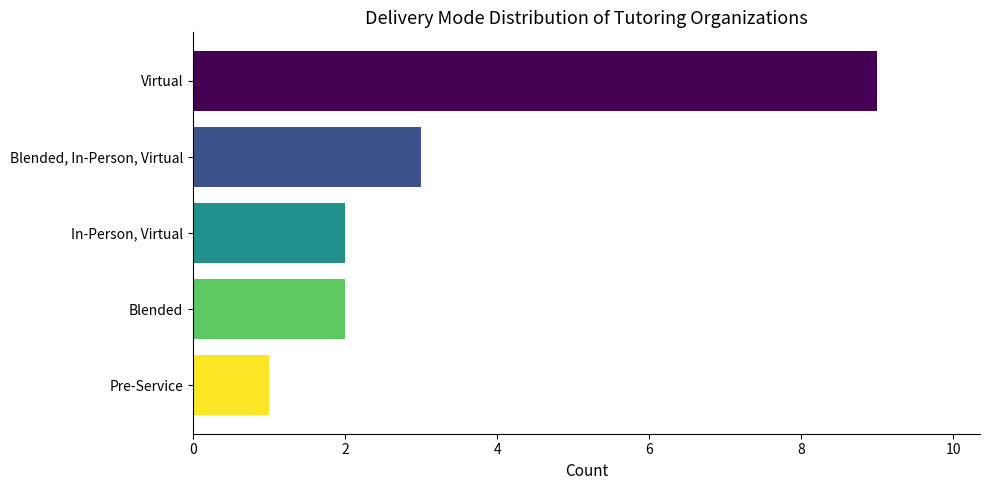

Which label corresponds to the largest value in the chart?

Virtual